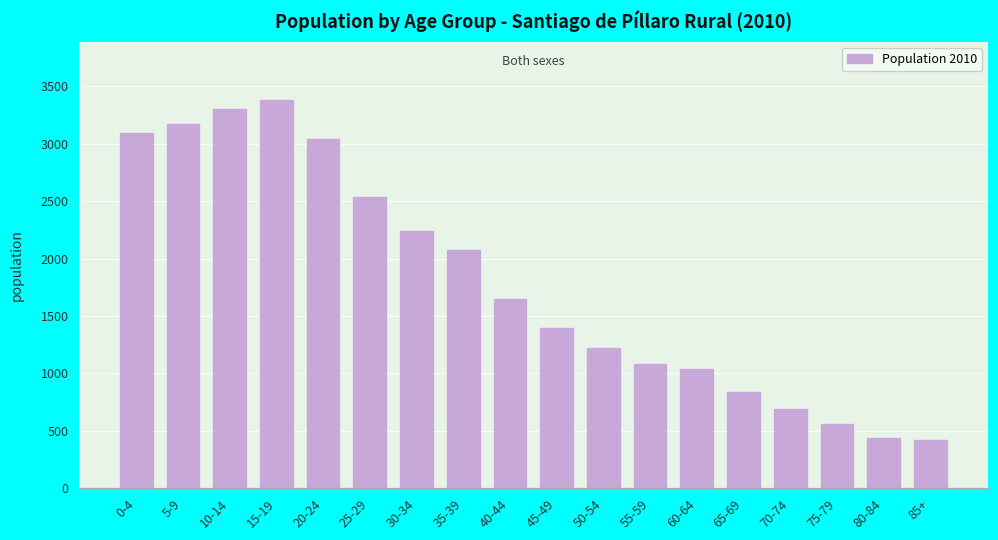

The value at 10-14 is 3300. True or false?

True